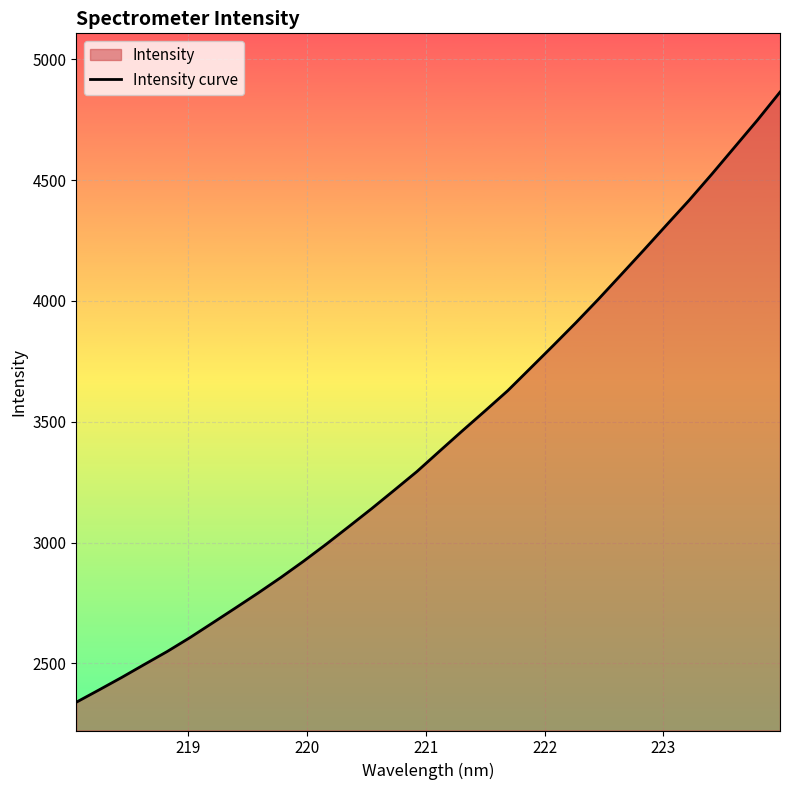

What is the difference between the maximum and minimum values?

2525.1